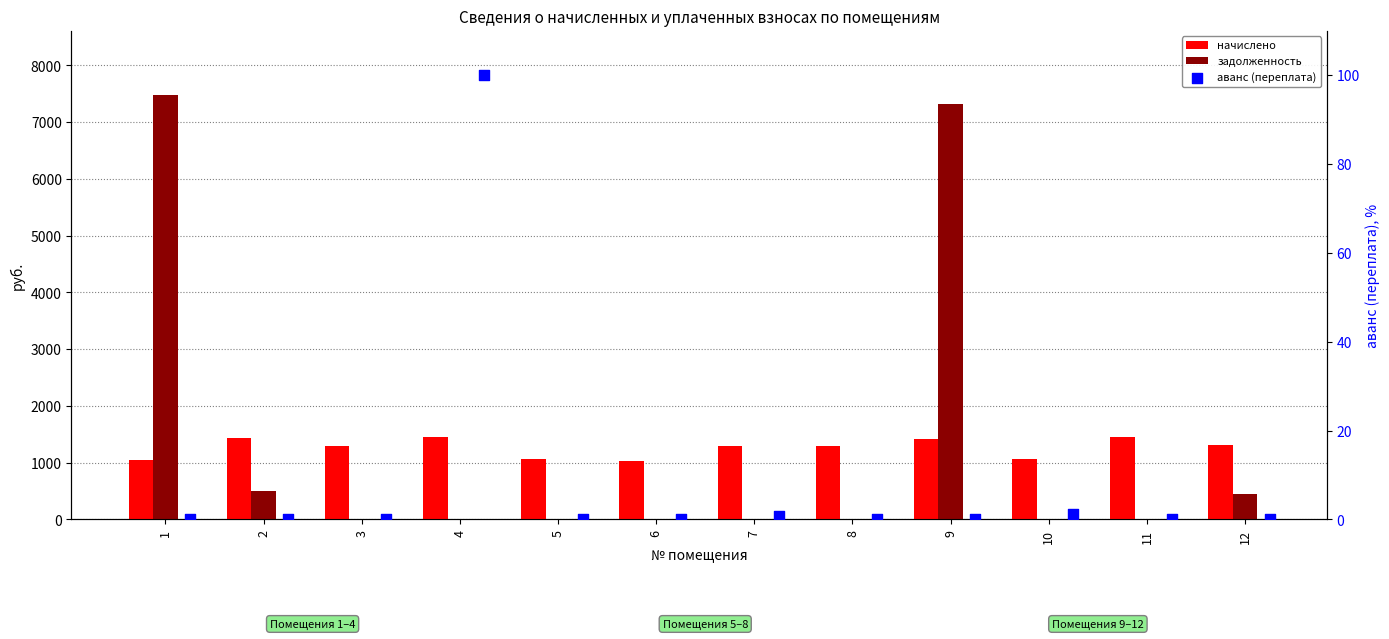

Which series has the widest spread of Y values?

задолженность